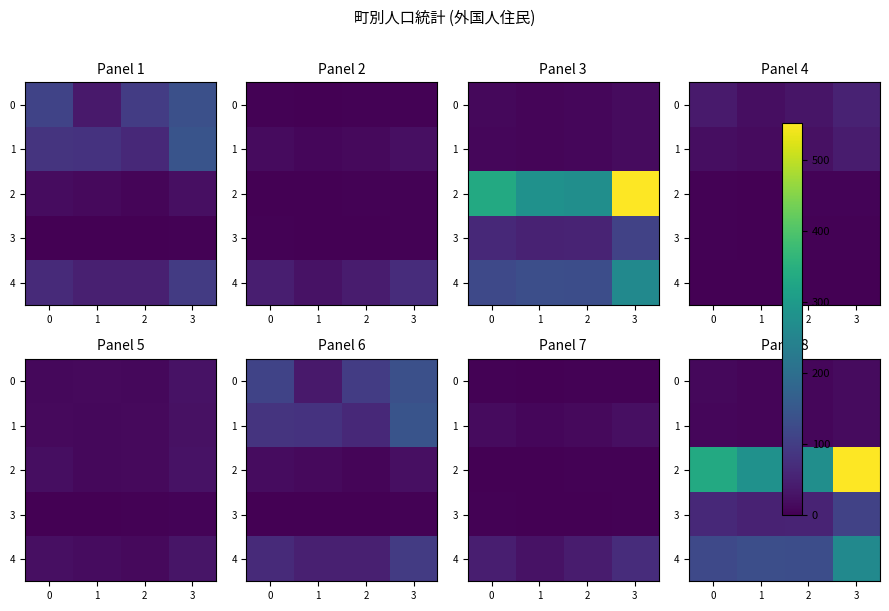

Between 2 and 1, which is larger?

2